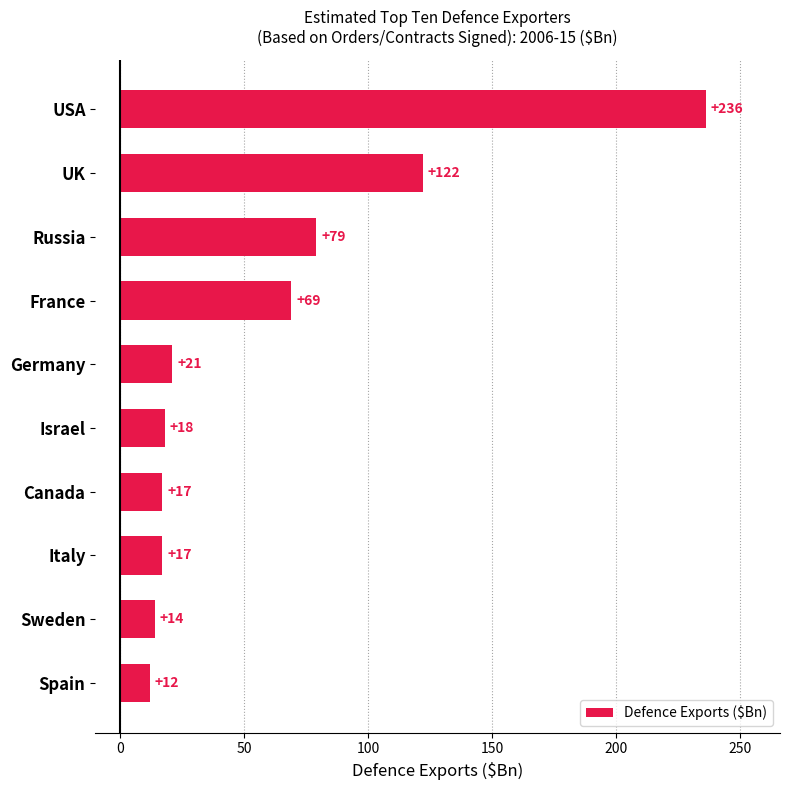

What is the difference between the maximum and minimum values?

224